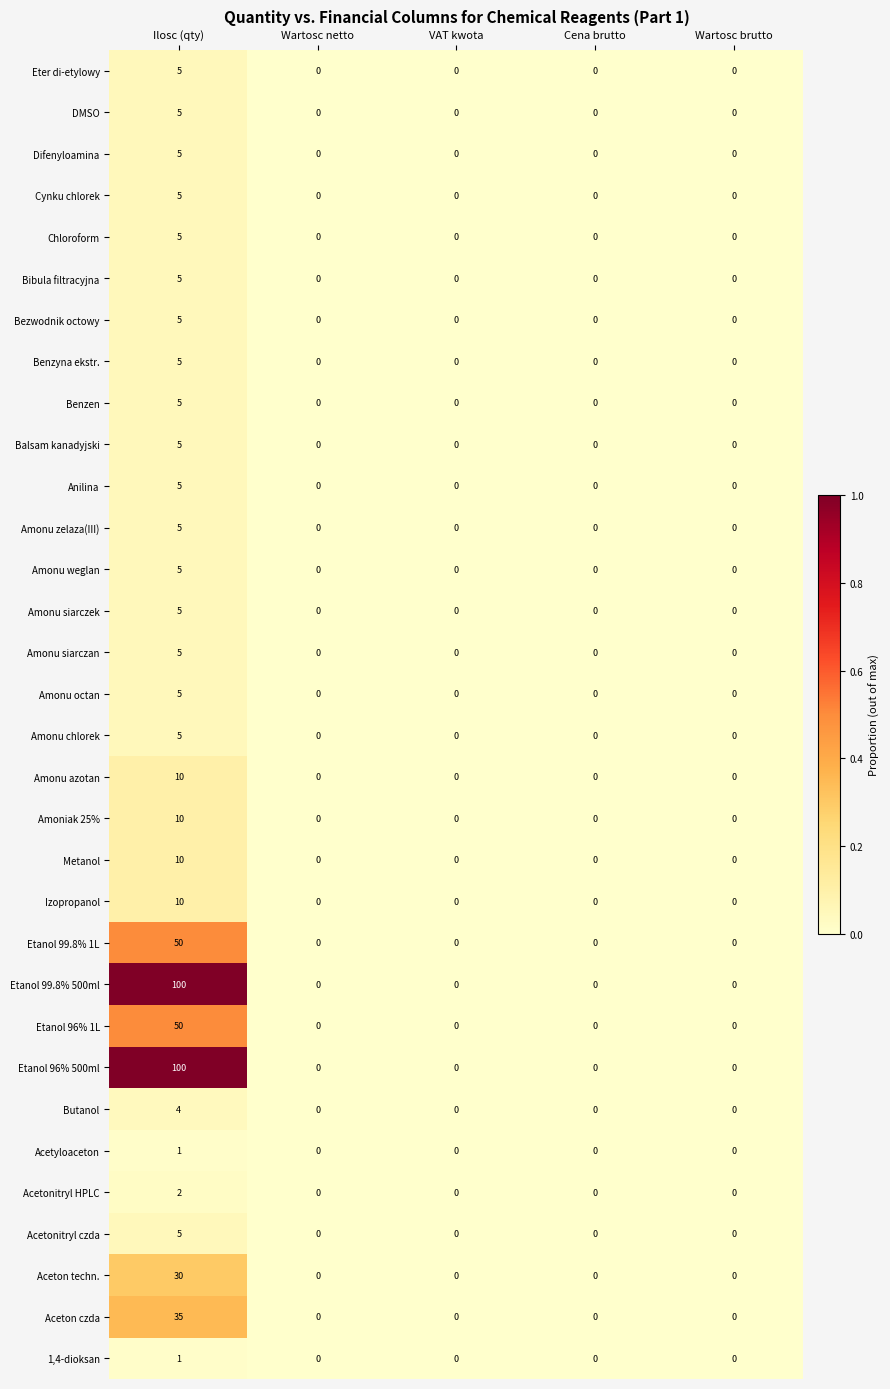

At which label does Anilina reach its peak?

Ilosc (qty)